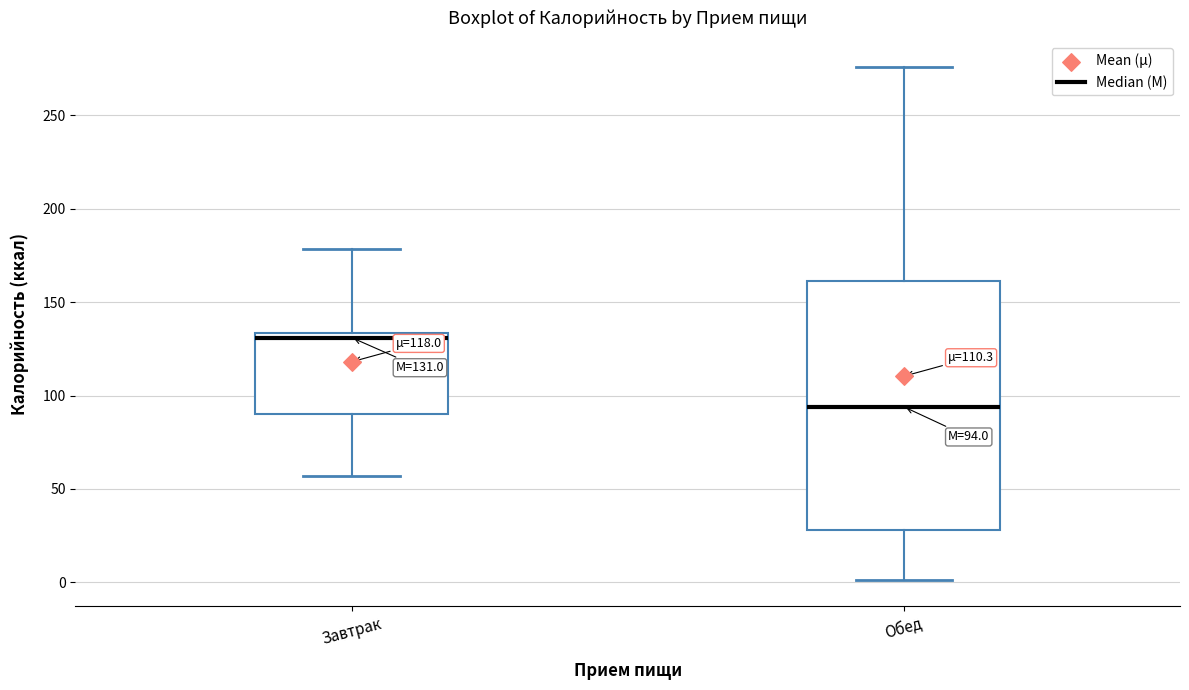

Which box's median line is the lowest?

Обед